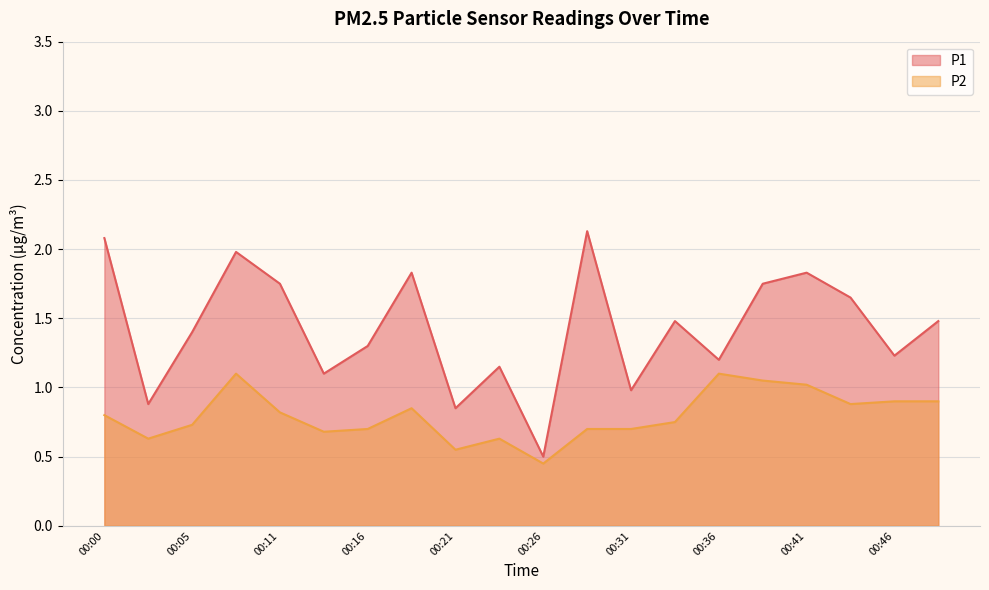

What are all the series names shown in the legend?

P1, P2